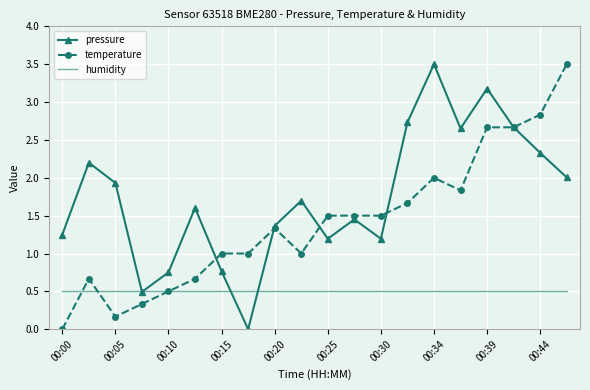

What is the maximum value for pressure?

3.5